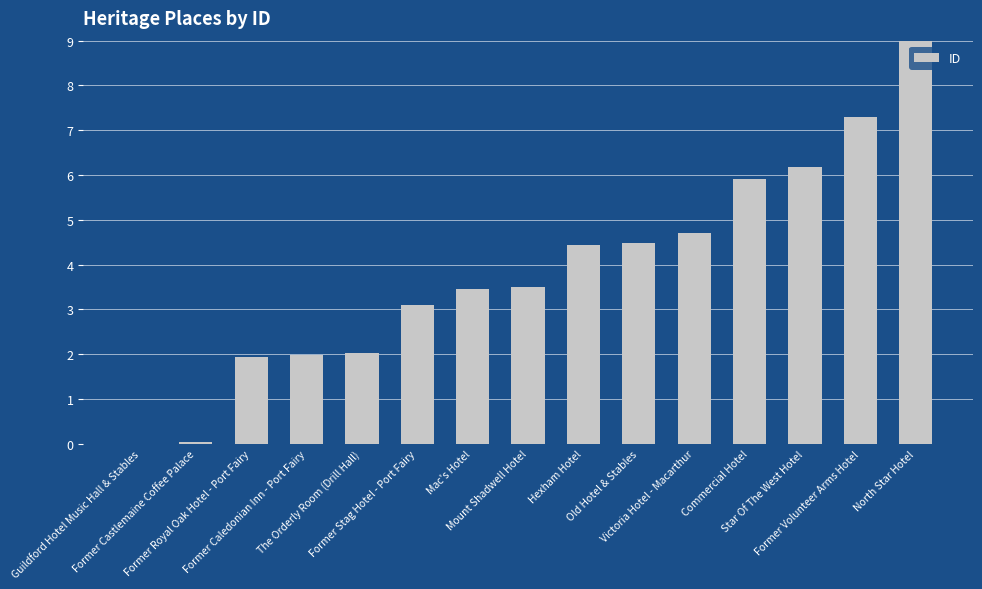

What is the maximum value shown in the chart?

9.0